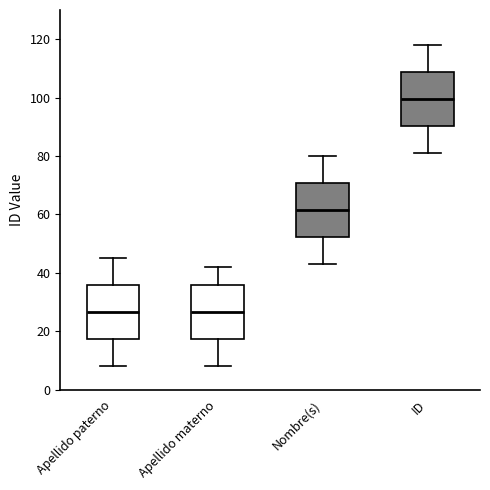

Which box's median line is the highest?

ID